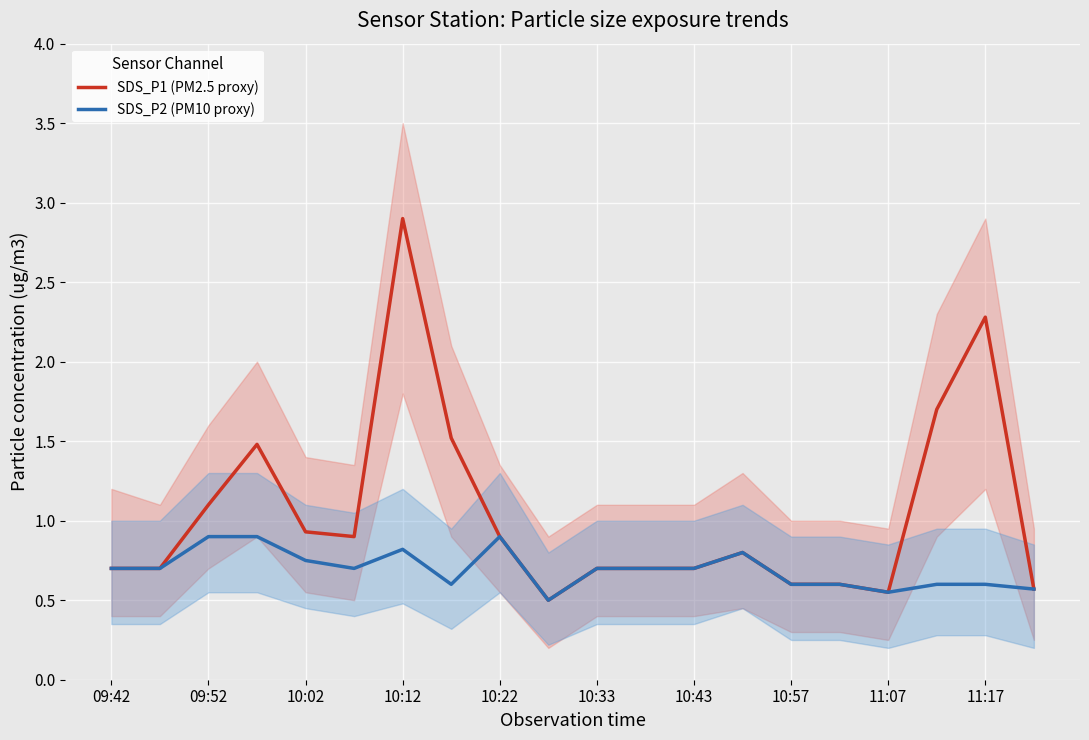

Count the number of categories in the chart.

20